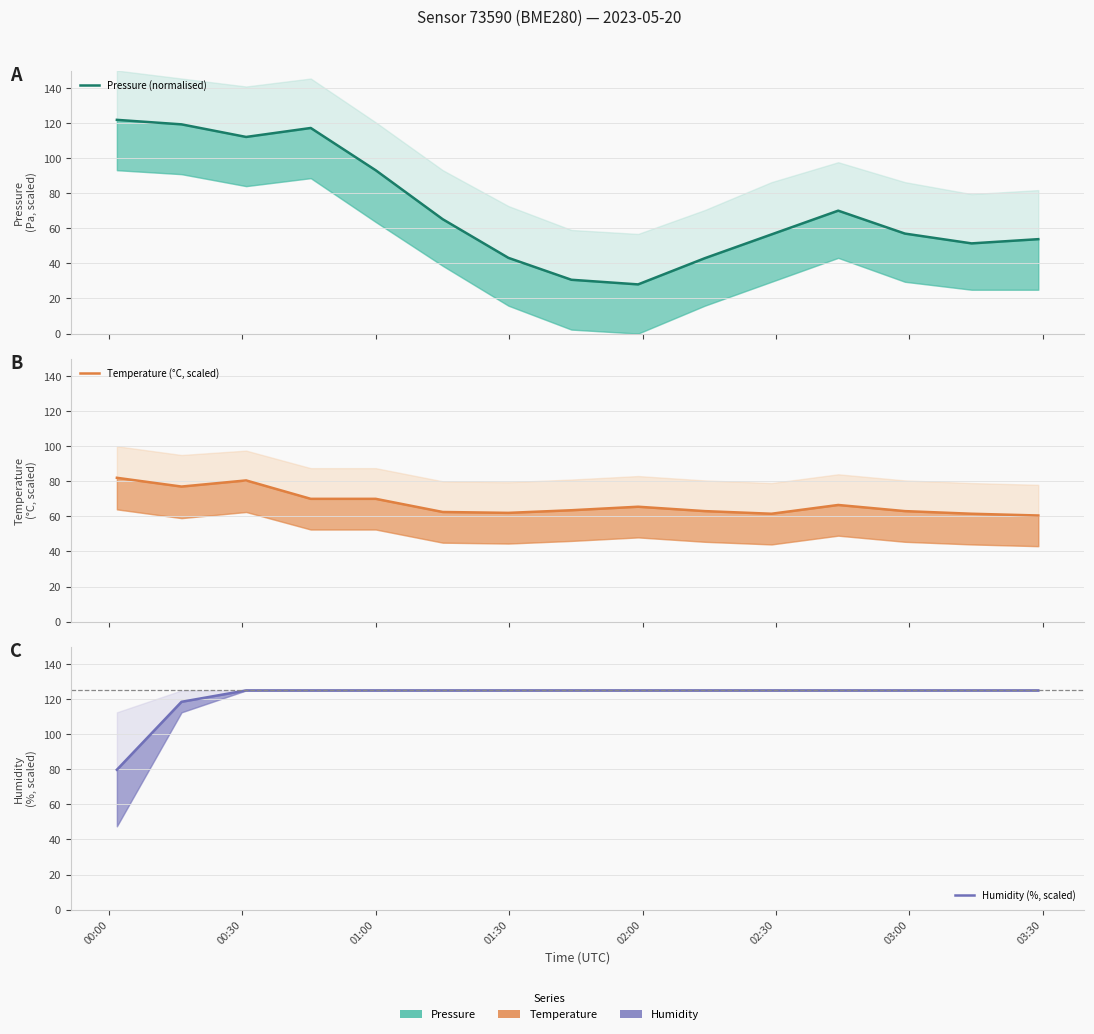

What is the label of the 14th point from the right?

00:30